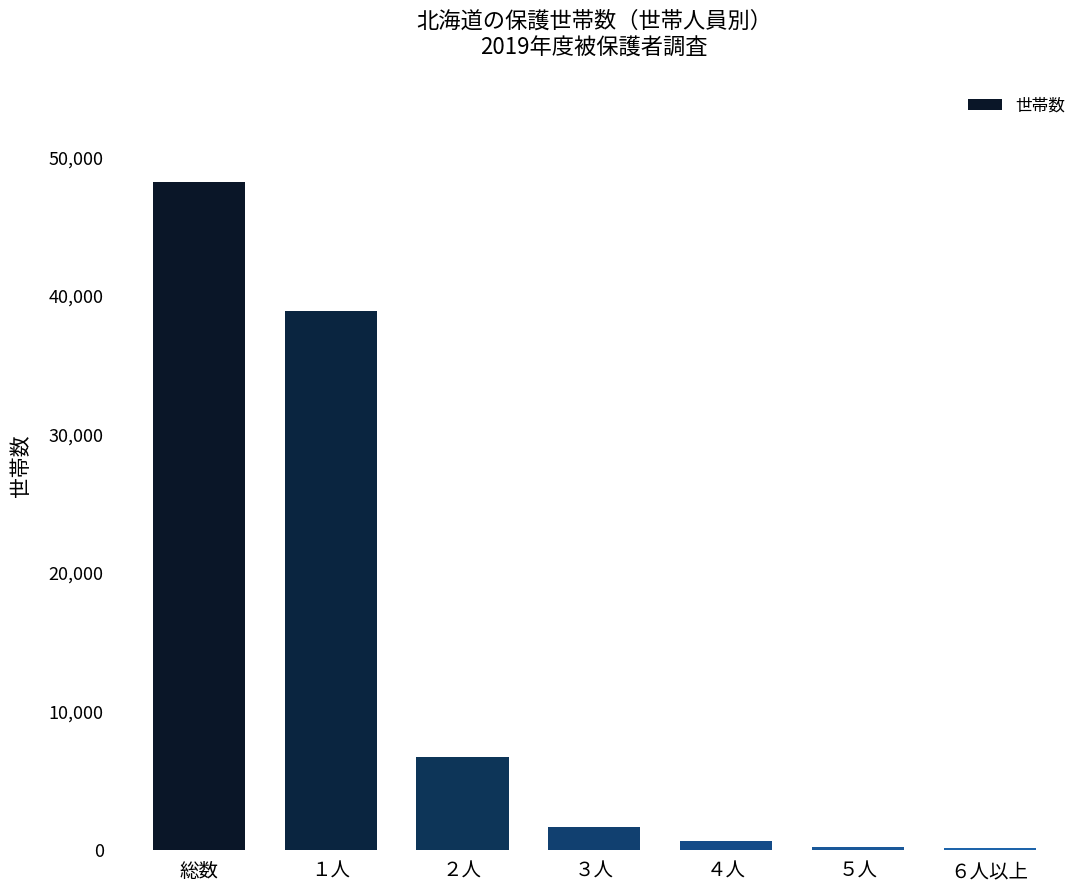

Which has a higher value, １人 or ６人以上?

１人